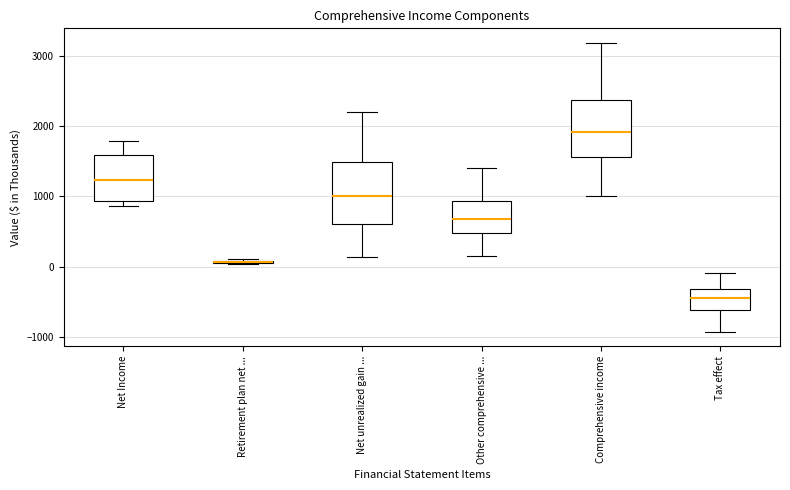

Where is the lower edge of the box for Net unrealized gain ... on the y-axis? The values are not printed on the chart, so give them approximately, as read against the axis.

600